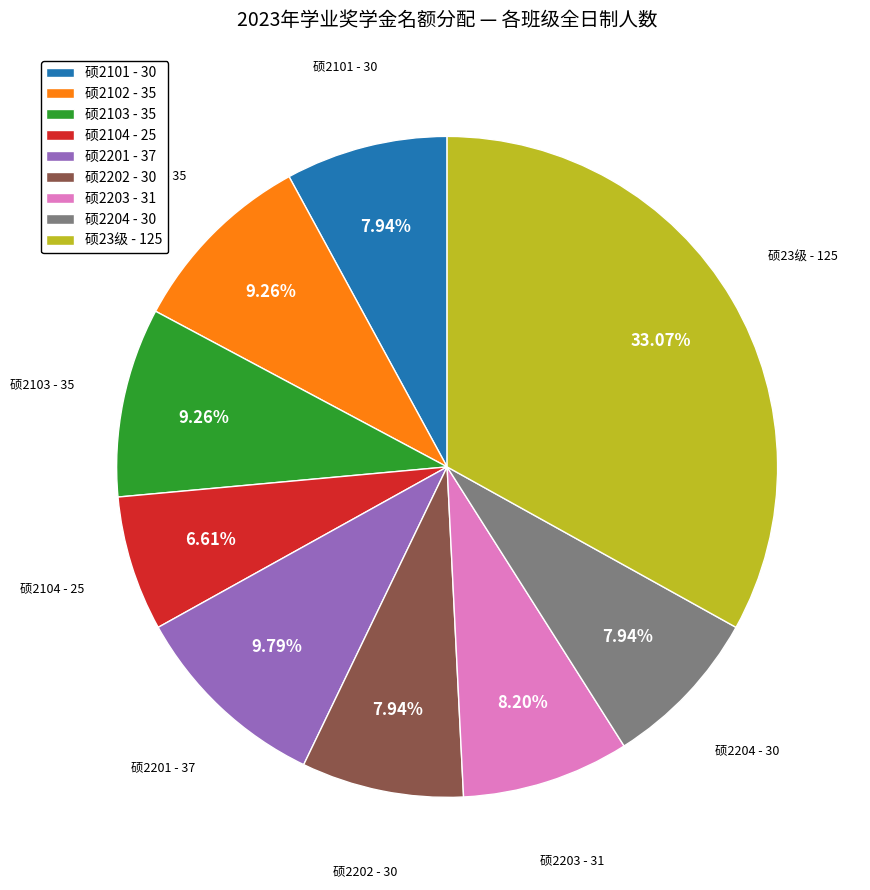

To the nearest percent, what is the average slice percentage?

11%